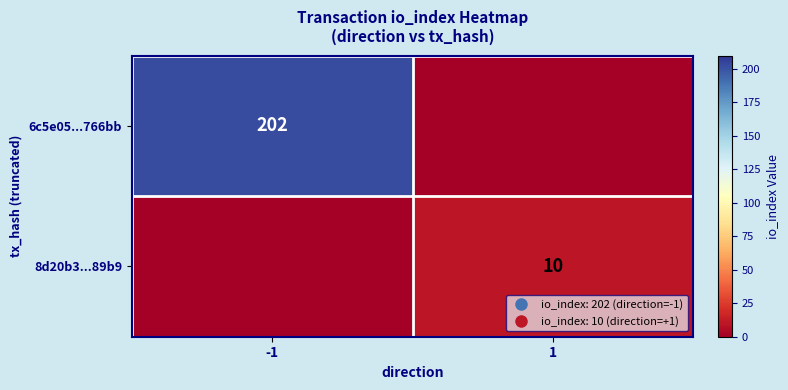

What is the difference between the highest and lowest values at 1?

10